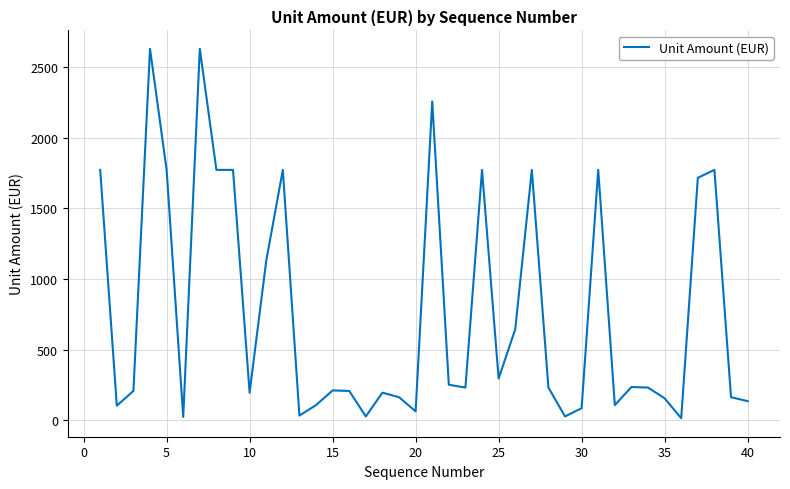

What is the difference between the maximum and minimum values?

2613